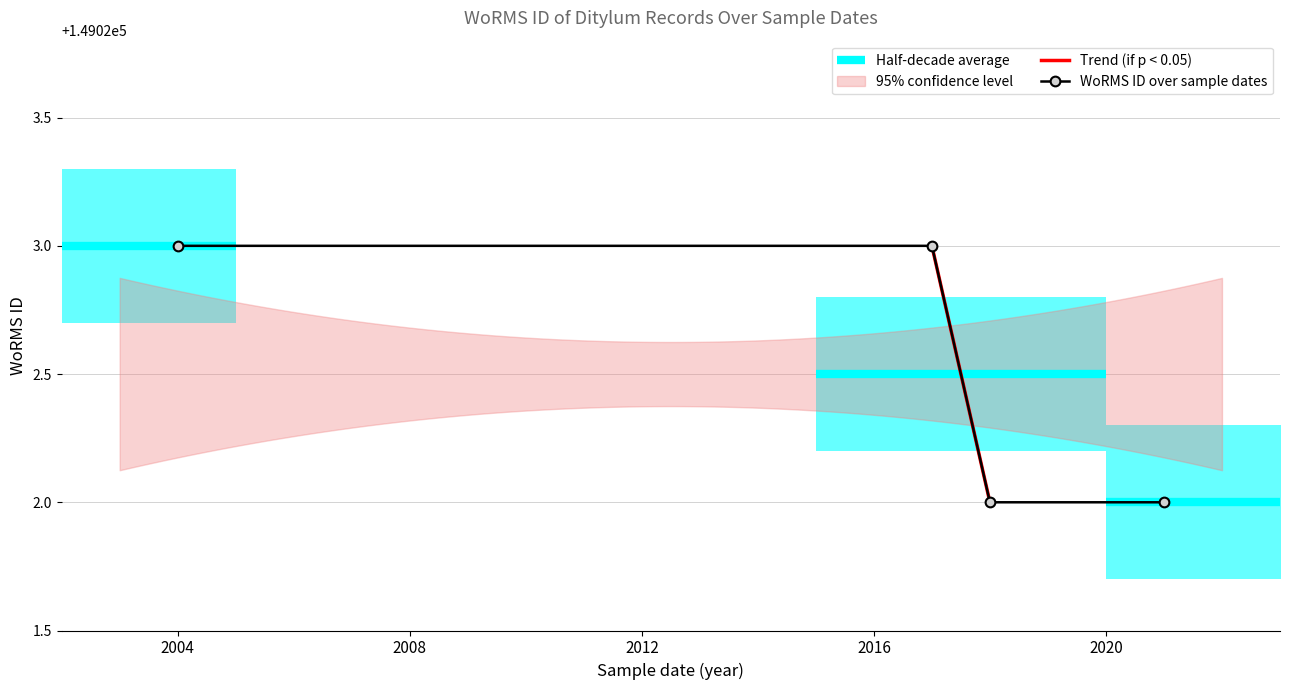

What is the value of the WoRMS ID over sample dates point at the 3rd from the left?

149022